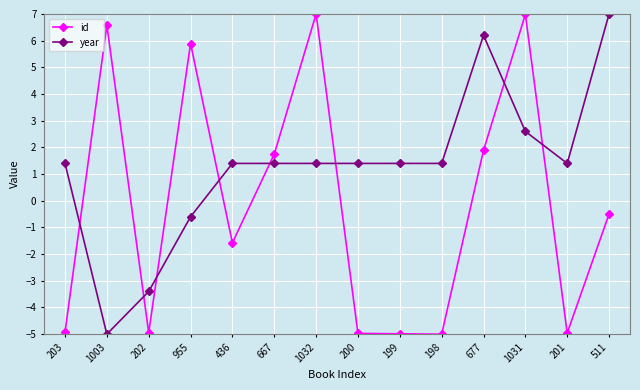

How many data points in year are less than 1?

3